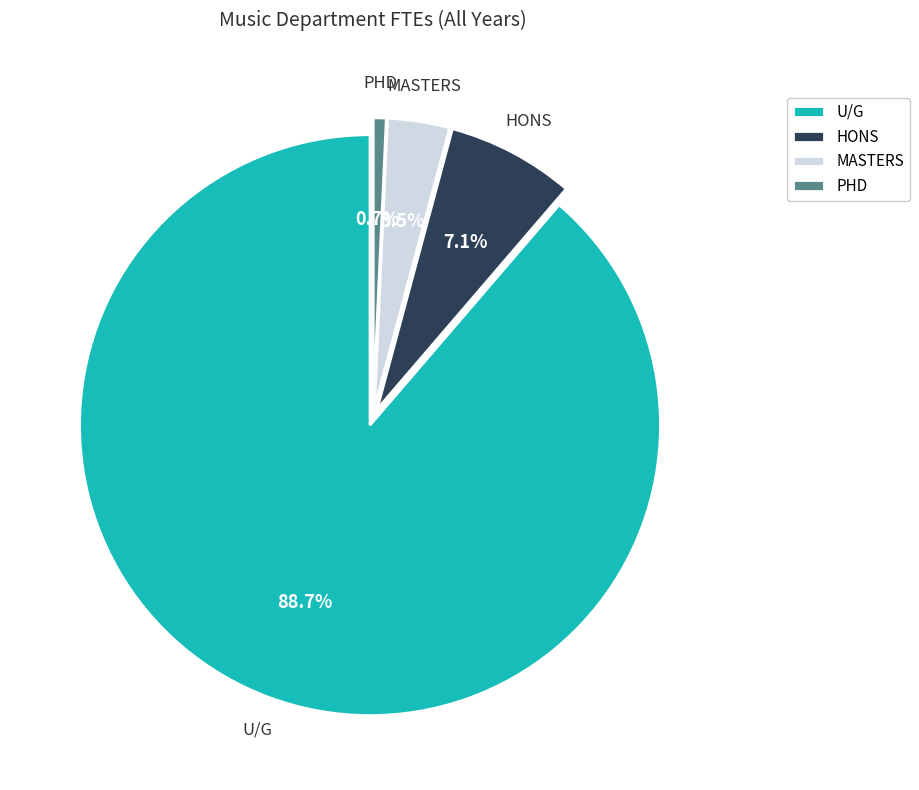

What is the smallest slice in the pie chart?

PHD